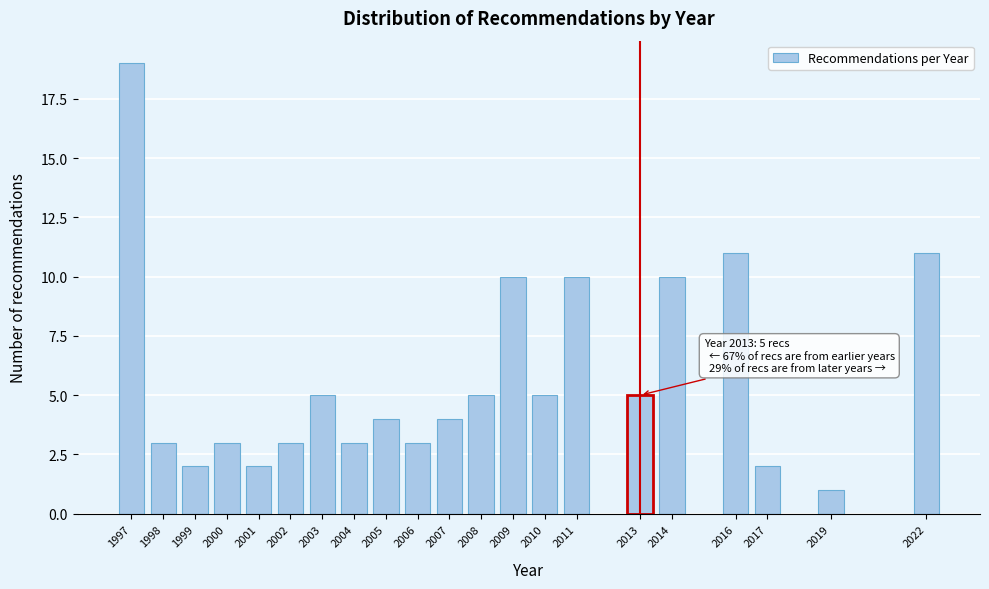

Reading right to left, extract all data points from this chart.

11	1	2	11	10	5	10	5	10	5	4	3	4	3	5	3	2	3	2	3	19